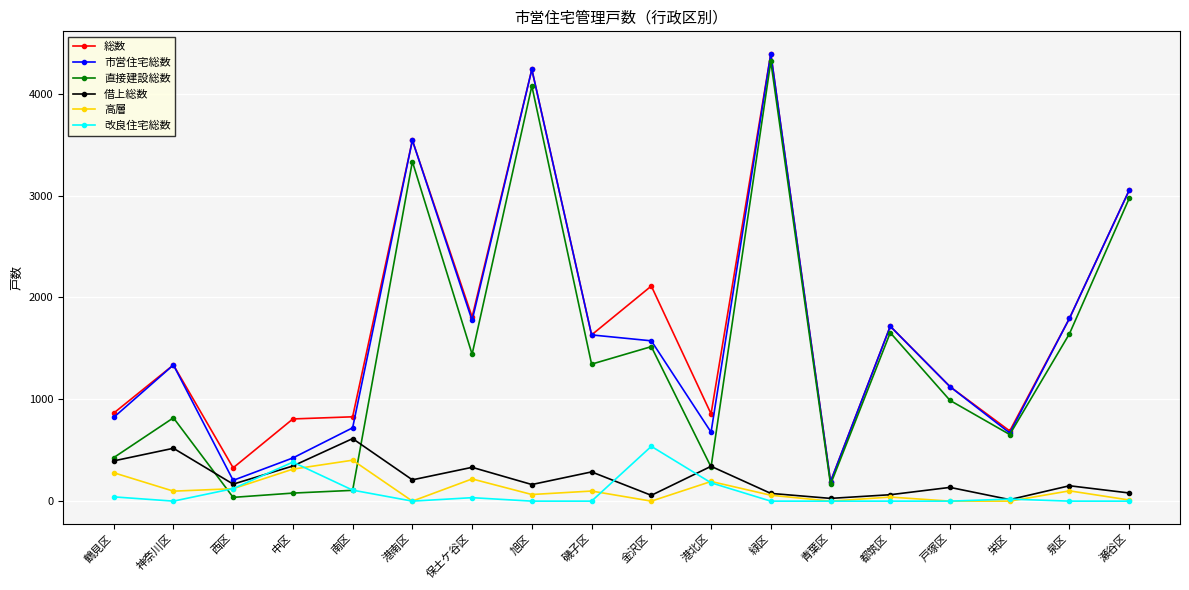

What is the sum of the 高層 values at 鶴見区 and 保土ケ谷区?

497